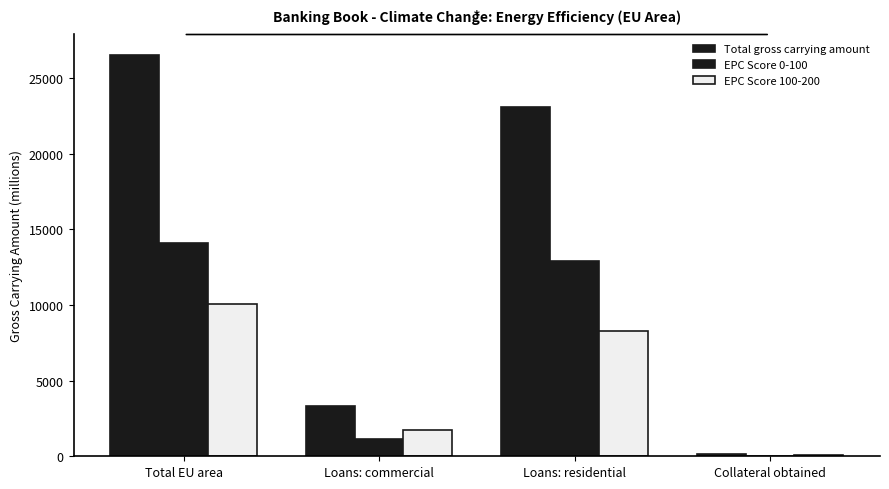

Reading left to right, extract all data points from this chart.

Total gross carrying amount: 26535.0	3312.2	23088.7	134.1
EPC Score 0-100: 14100.0	1158.7	12894.5	46.8
EPC Score 100-200: 10056.8	1730.0	8259.1	67.7